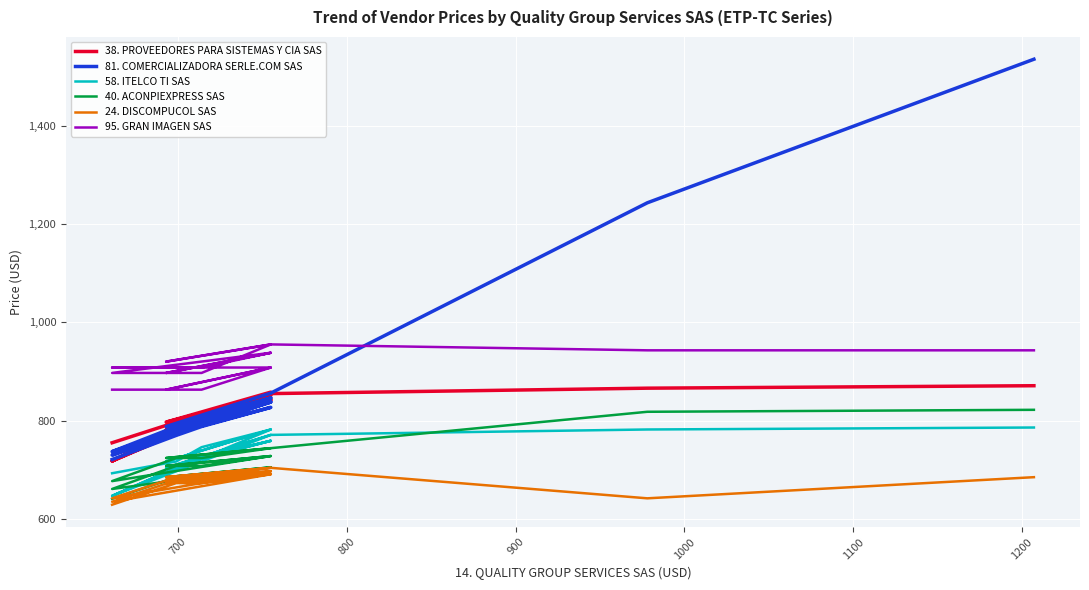

What is the sum of all 81. COMERCIALIZADORA SERLE.COM SAS values?

17082